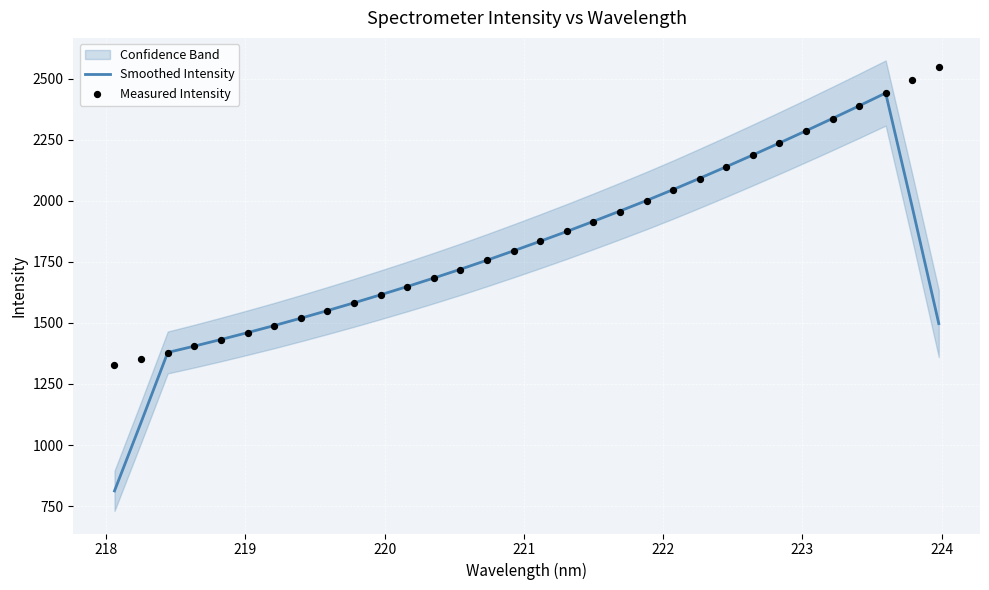

Which series has the largest Y range (max minus min)?

Smoothed Intensity